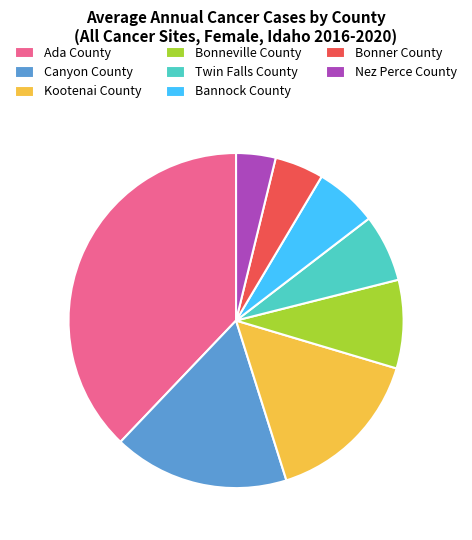

Does Bonner County account for over 50% of the chart?

No